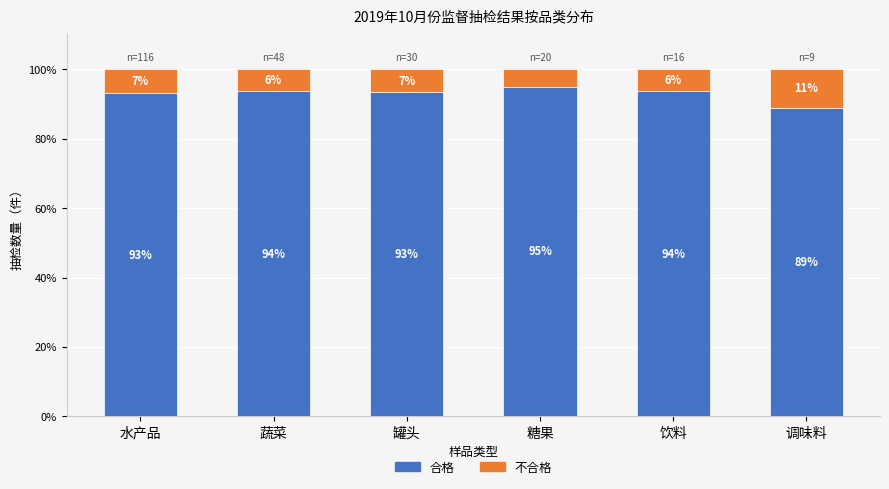

The value of 合格 at 饮料 is 93.8. True or false?

True